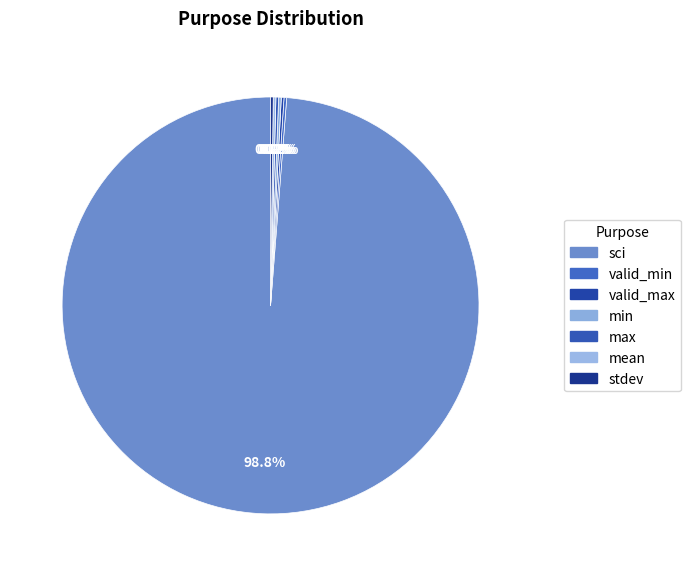

Which category has the biggest portion of the pie?

sci